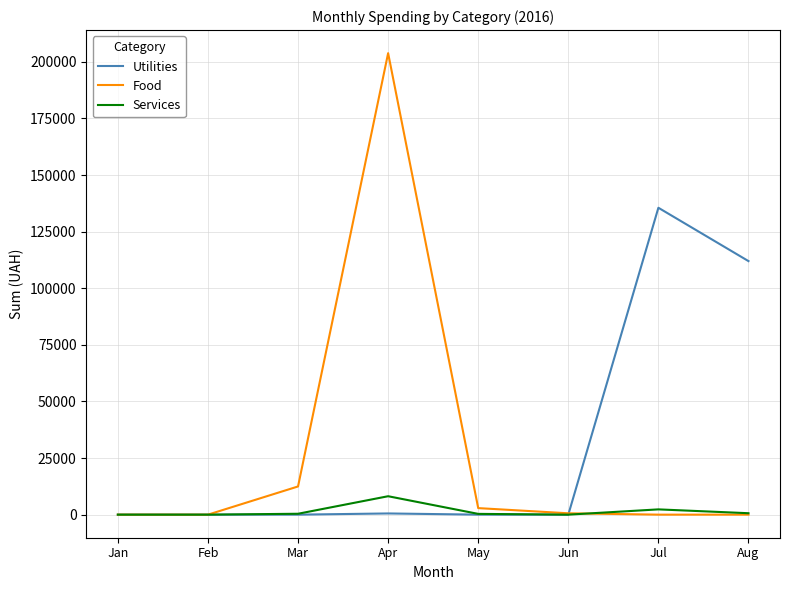

Count the number of data series in this chart.

3